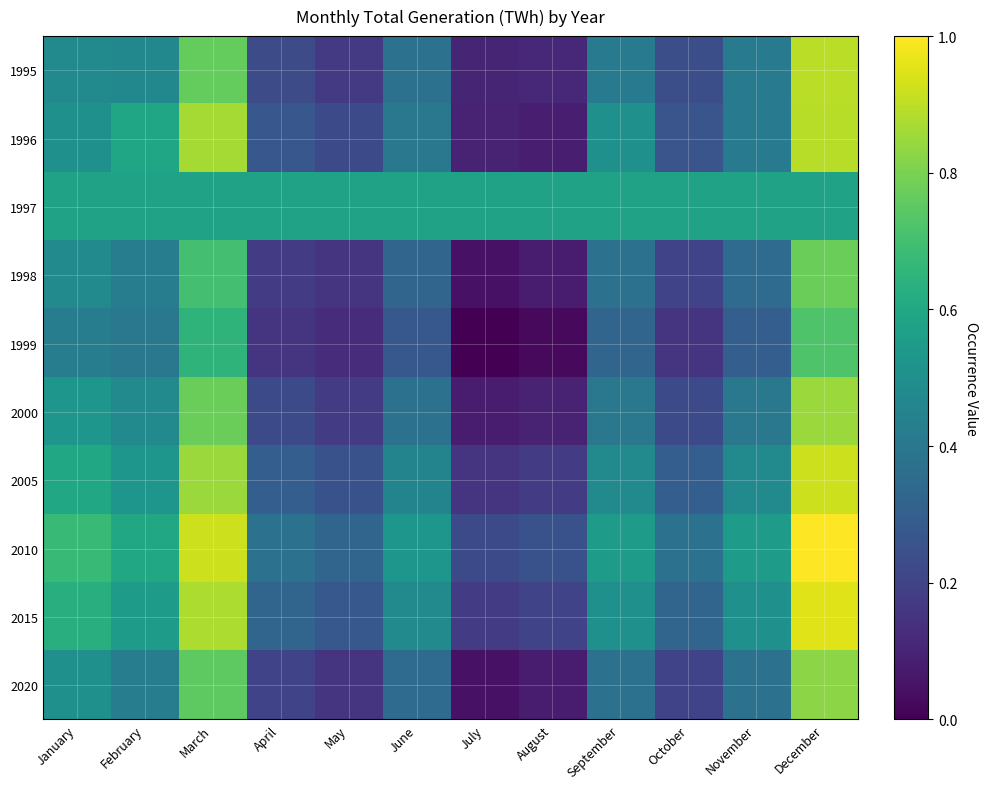

Reading left to right, transcribe all the data shown in this chart.

1995: January=0.5	February=0.5	March=0.8	April=0.2	May=0.2	June=0.4	July=0.1	August=0.1	September=0.4	October=0.2	November=0.4	December=0.9
1996: January=0.5	February=0.6	March=0.9	April=0.3	May=0.2	June=0.4	July=0.1	August=0.1	September=0.5	October=0.3	November=0.4	December=0.9
1997: January=0.6	February=0.6	March=0.6	April=0.6	May=0.6	June=0.6	July=0.6	August=0.6	September=0.6	October=0.6	November=0.6	December=0.6
1998: January=0.5	February=0.4	March=0.7	April=0.2	May=0.1	June=0.3	July=0.0	August=0.1	September=0.4	October=0.2	November=0.3	December=0.8
1999: January=0.4	February=0.4	March=0.6	April=0.1	May=0.1	June=0.3	July=0.0	August=0.0	September=0.3	October=0.1	November=0.3	December=0.7
2000: January=0.5	February=0.5	March=0.8	April=0.2	May=0.2	June=0.4	July=0.1	August=0.1	September=0.4	October=0.2	November=0.4	December=0.8
2005: January=0.6	February=0.5	March=0.8	April=0.3	May=0.2	June=0.4	July=0.1	August=0.2	September=0.5	October=0.3	November=0.5	December=0.9
2010: January=0.7	February=0.6	March=0.9	April=0.4	May=0.3	June=0.5	July=0.2	August=0.2	September=0.5	October=0.4	November=0.5	December=1.0
2015: January=0.6	February=0.5	March=0.9	April=0.3	May=0.3	June=0.5	July=0.2	August=0.2	September=0.5	October=0.3	November=0.5	December=0.9
2020: January=0.5	February=0.4	March=0.8	April=0.2	May=0.1	June=0.3	July=0.0	August=0.1	September=0.4	October=0.2	November=0.4	December=0.8